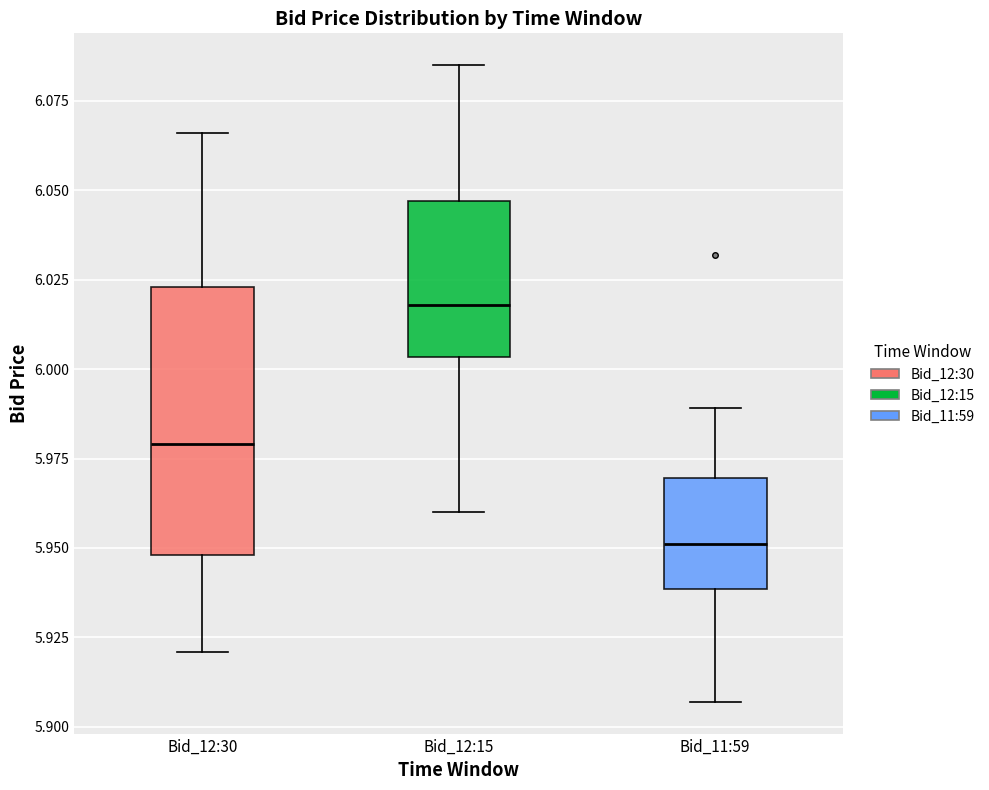

Reading left to right, transcribe this box plot: for each box, give where its median line is, the range the box spans, and where its two whiskers end, as read against the y-axis. The values are not printed on the chart, so give them approximately, as read against the axis.

Bid_12:30: median 5.980, box 5.950 to 6.025, whiskers 5.920 to 6.065
Bid_12:15: median 6.020, box 6.005 to 6.045, whiskers 5.960 to 6.085
Bid_11:59: median 5.950, box 5.940 to 5.970, whiskers 5.905 to 5.990